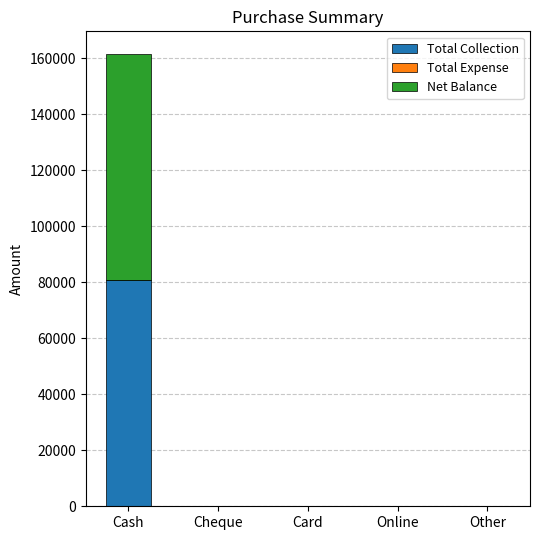

At which category is the sum across all series the highest?

Cash